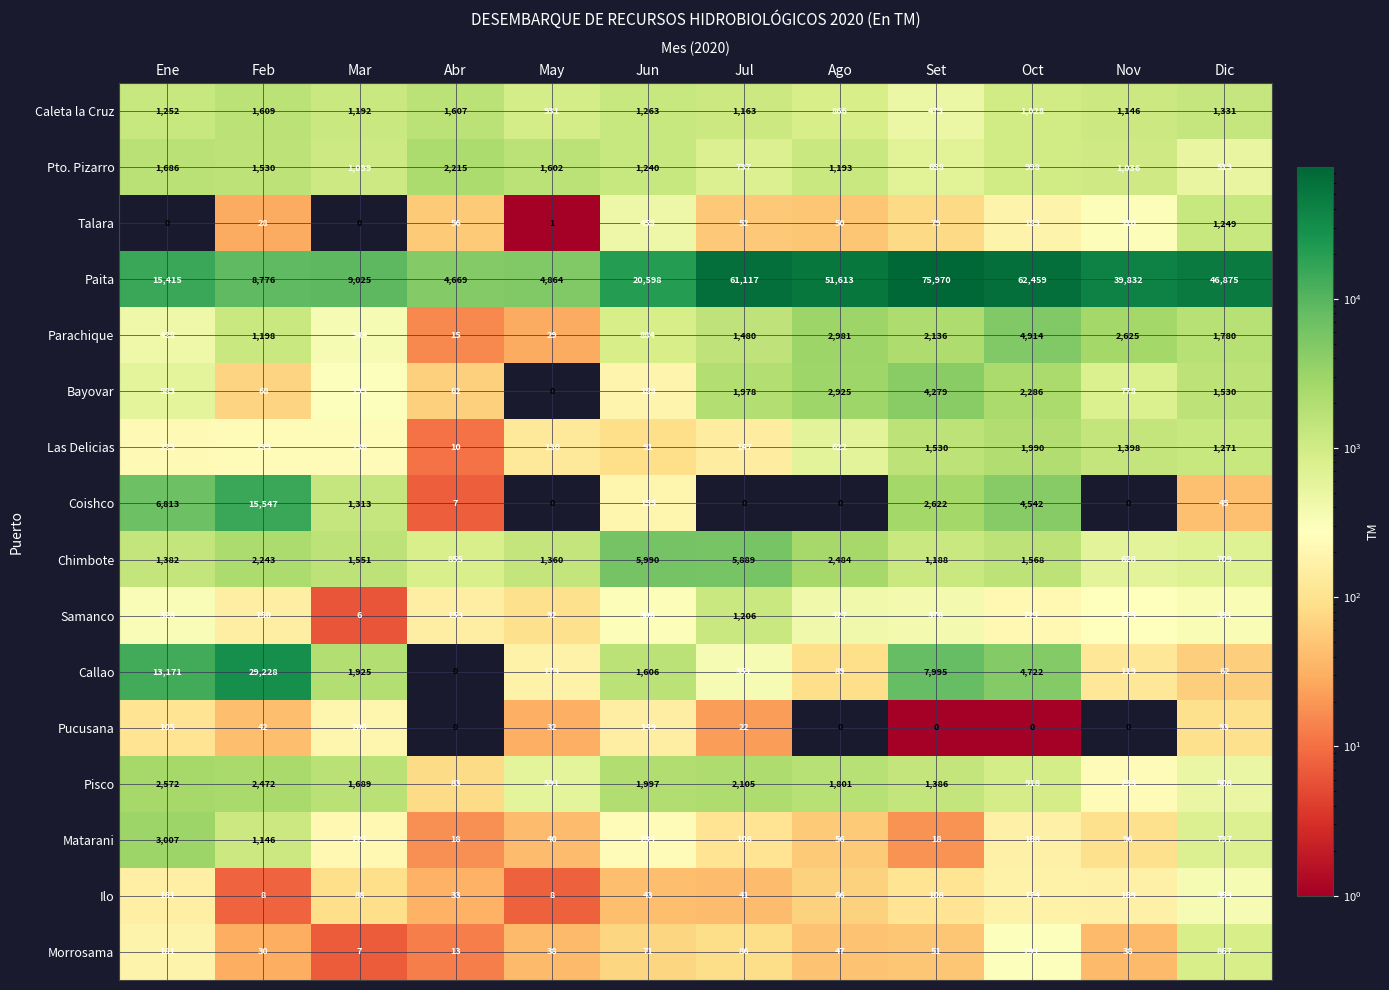

At how many categories does at least one series exceed 19486?

8